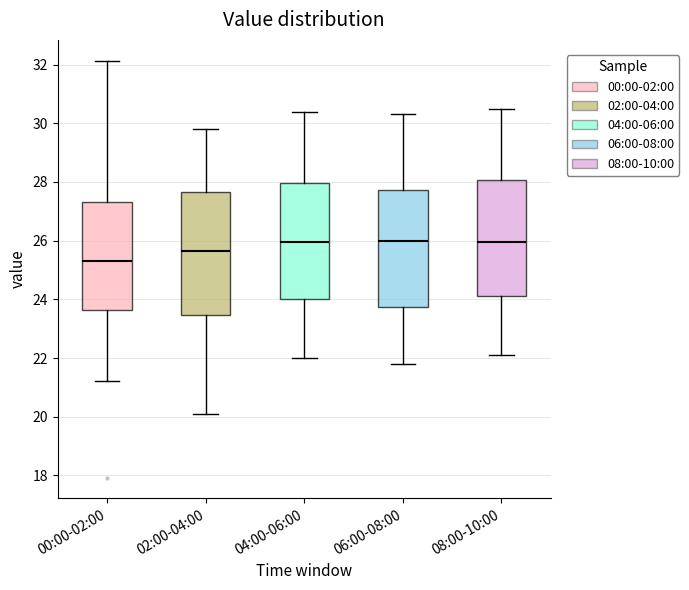

Reading left to right, transcribe this box plot: for each box, give where its median line is, the range the box spans, and where its two whiskers end, as read against the y-axis. The values are not printed on the chart, so give them approximately, as read against the axis.

00:00-02:00: median 25.4, box 23.6 to 27.4, whiskers 21.2 to 32.2
02:00-04:00: median 25.6, box 23.4 to 27.6, whiskers 20.2 to 29.8
04:00-06:00: median 26.0, box 24.0 to 28.0, whiskers 22.0 to 30.4
06:00-08:00: median 26.0, box 23.8 to 27.8, whiskers 21.8 to 30.4
08:00-10:00: median 26.0, box 24.2 to 28.0, whiskers 22.2 to 30.6